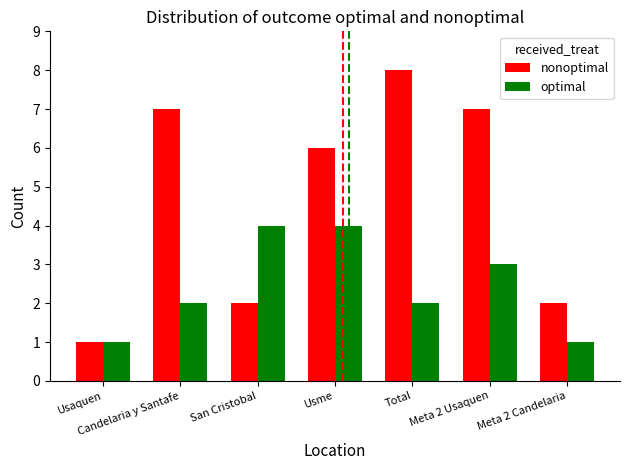

What is the maximum value shown in the chart?

8